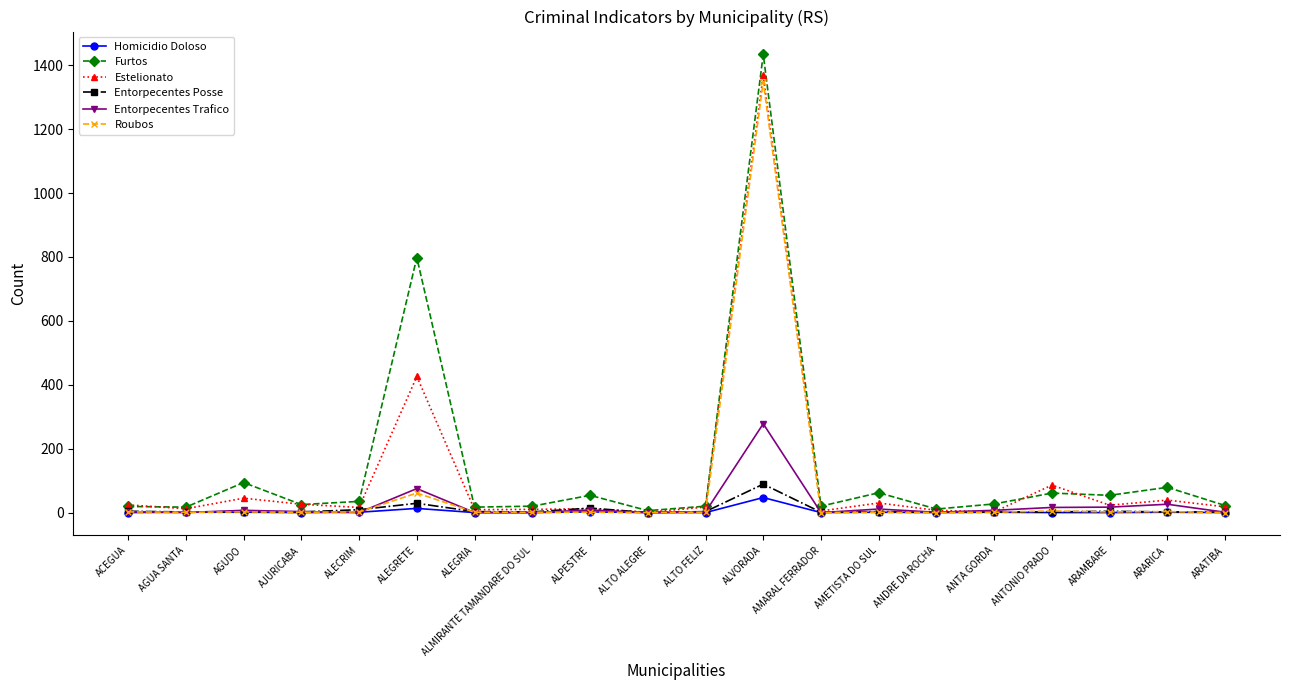

What are all the series names shown in the legend?

Homicidio Doloso, Furtos, Estelionato, Entorpecentes Posse, Entorpecentes Trafico, Roubos